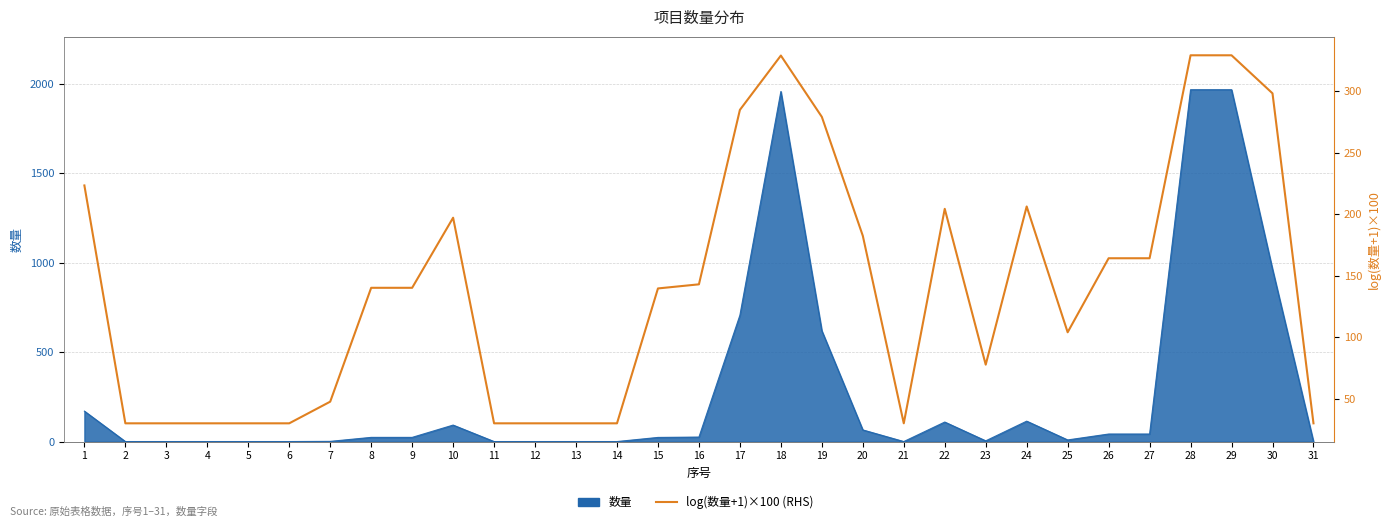

How many data points are less than 140?

15